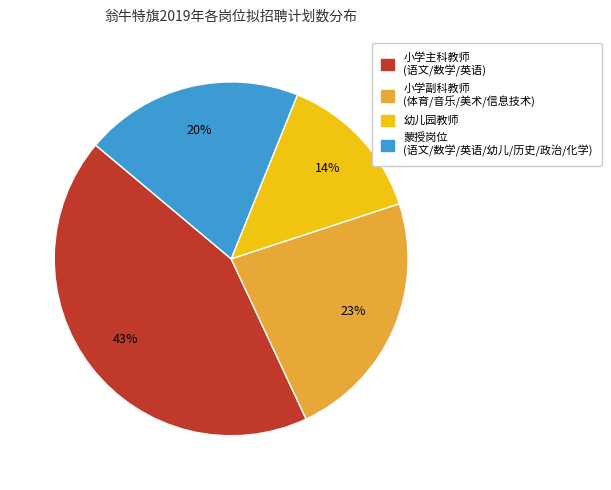

To the nearest percent, what is the average slice percentage?

25%